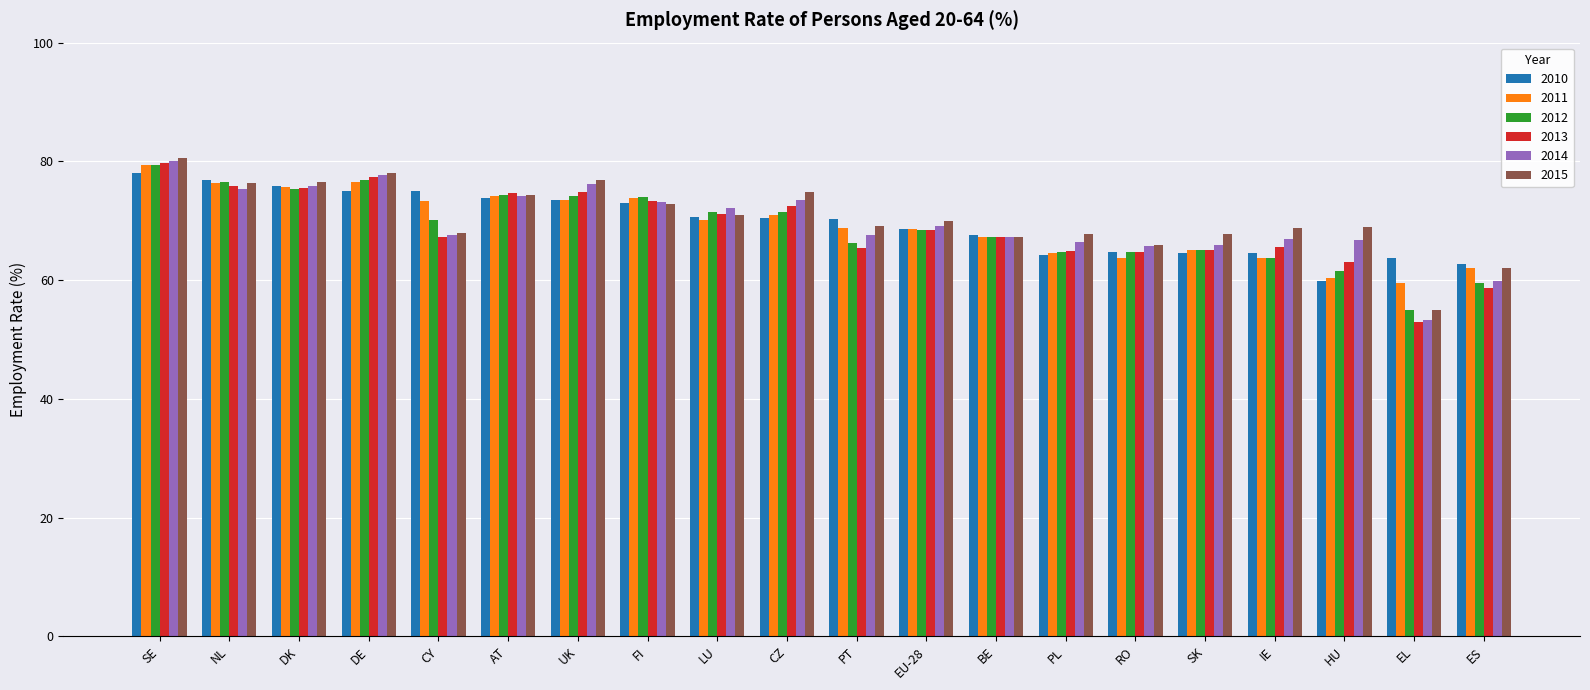

What is the label of the 20th bar from the right?

SE